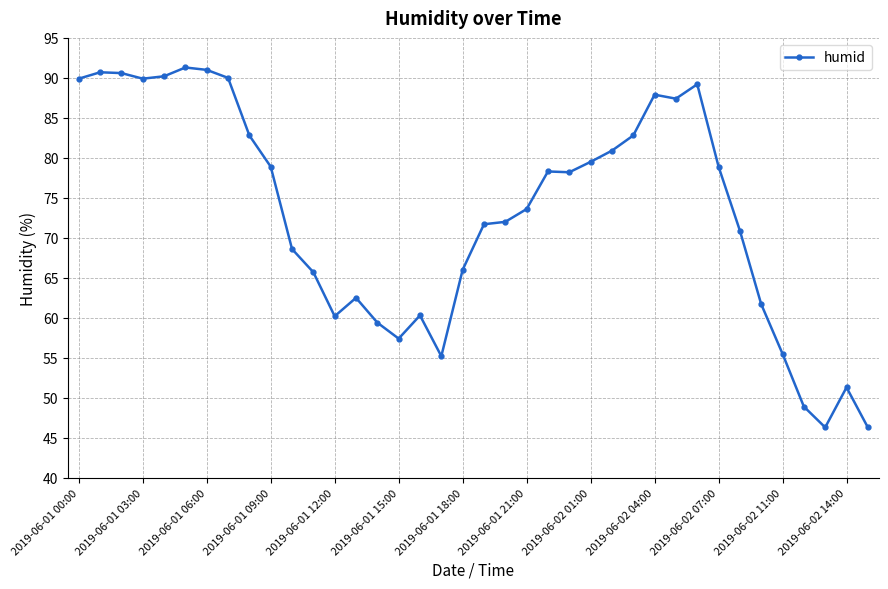

What is the value of the 17th point from the left?

60.3